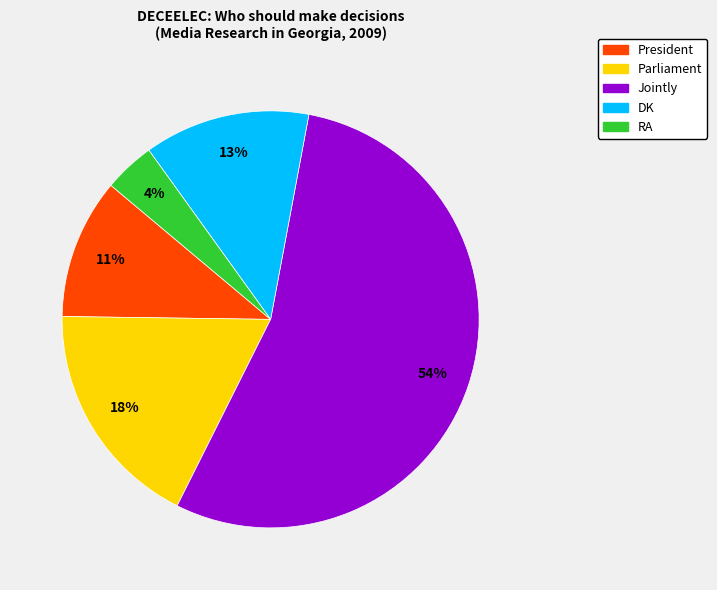

To the nearest percent, what is the difference between the RA and DK slice percentages?

9%